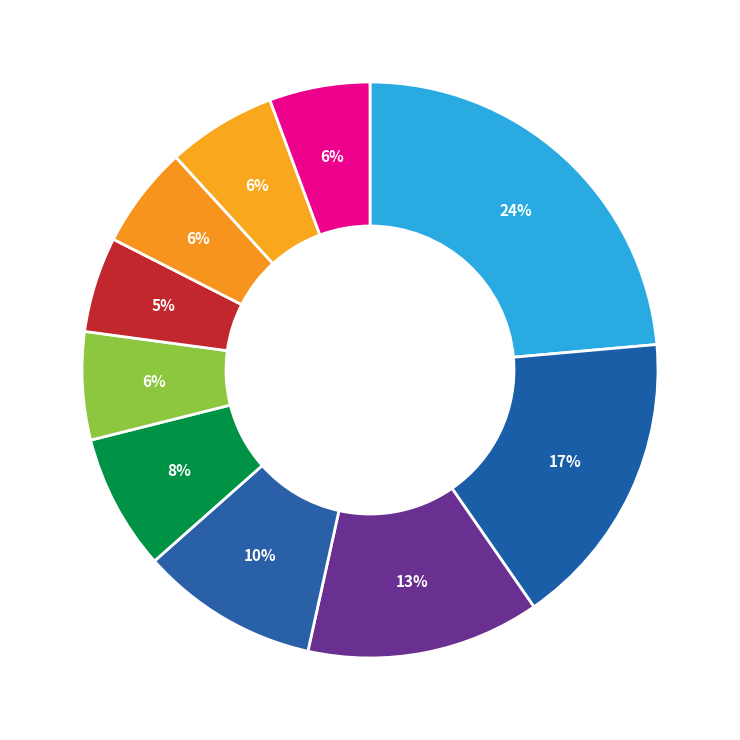

How many segments does this pie chart have?

10